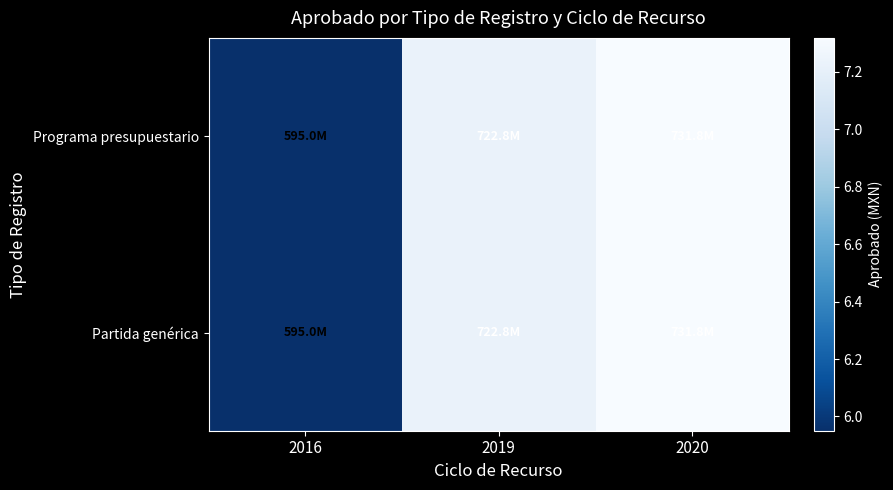

Reading right to left, extract all data points from this chart.

Programa presupuestario: 2020=731835952	2019=722789155	2016=595023188
Partida genérica: 2020=731835952	2019=722789155	2016=595023188